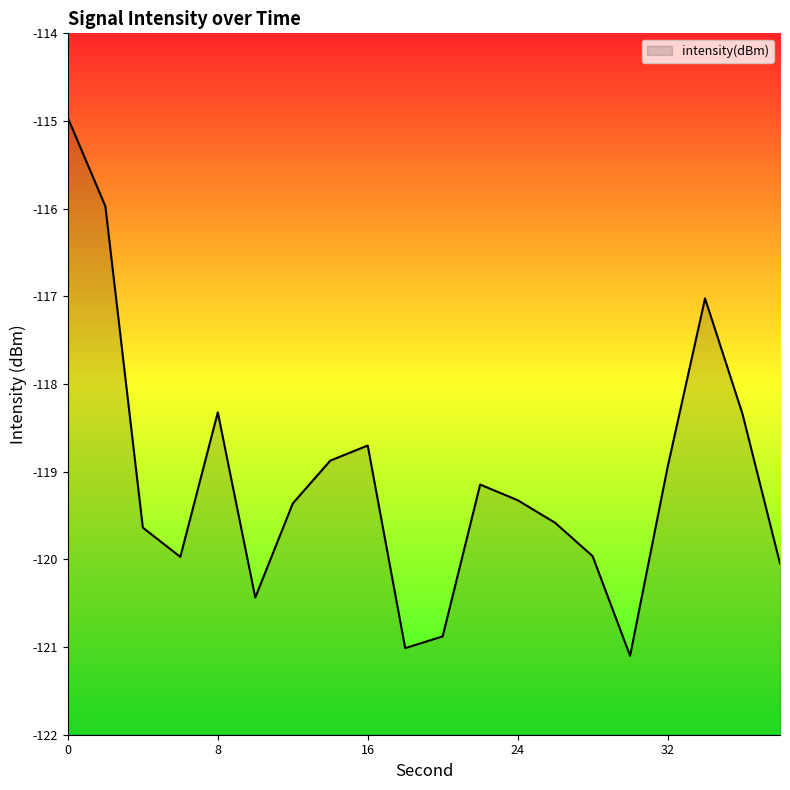

What is the change in value from 32 to 38?

-1.1